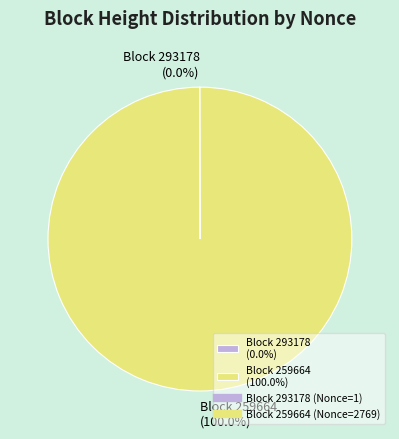

What is the largest slice in the pie chart?

Block 259664 (100.0%)